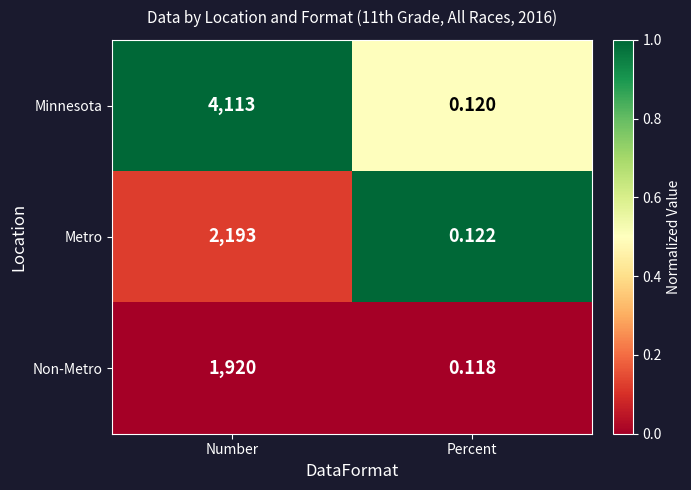

Which category has the lowest value in the Non-Metro series?

Percent